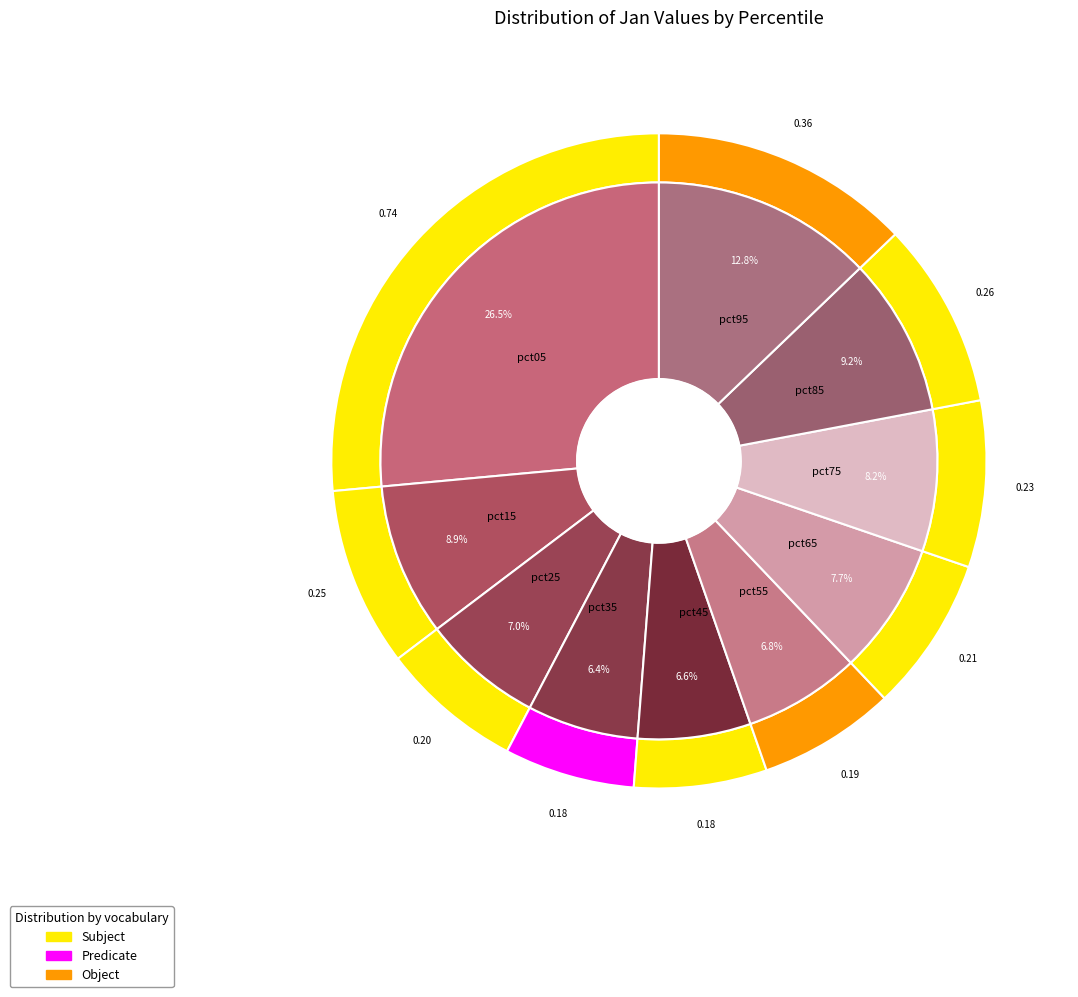

Is there a majority slice in this chart?

No